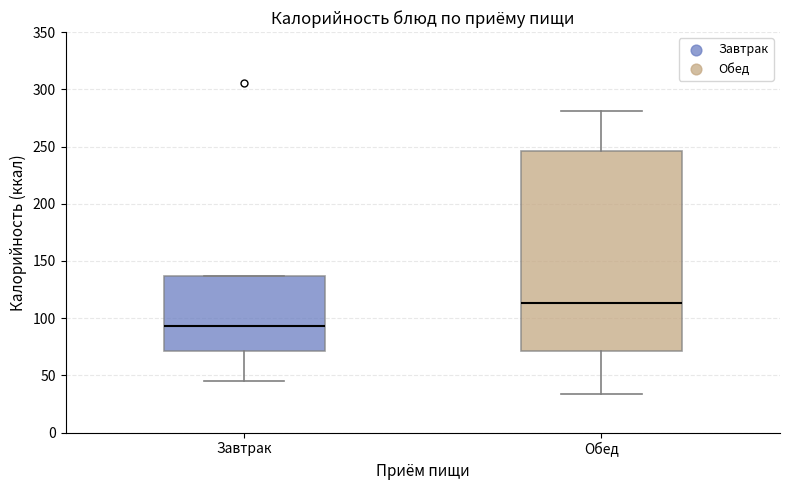

Reading left to right, read every box against the y-axis: the position of its median line, the range the box covers, and the ends of its whiskers. The values are not printed on the chart, so give them approximately, as read against the axis.

Завтрак: median 95, box 70 to 135, whiskers 45 to 135
Обед: median 115, box 70 to 245, whiskers 35 to 280